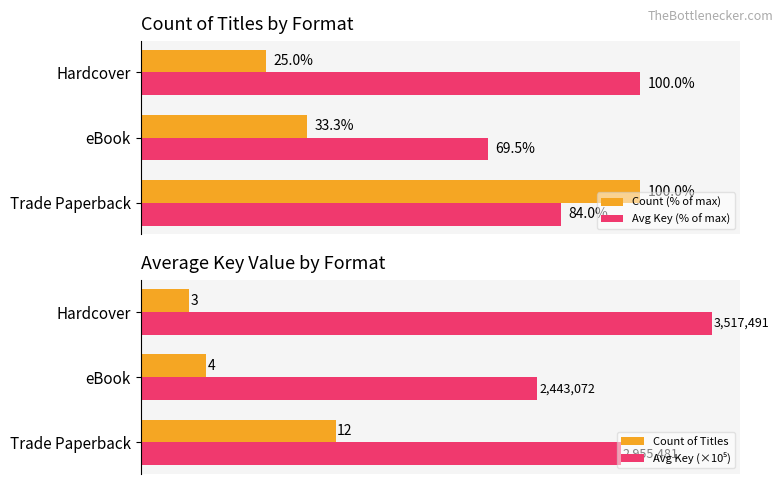

How many categories are shown in the chart?

3